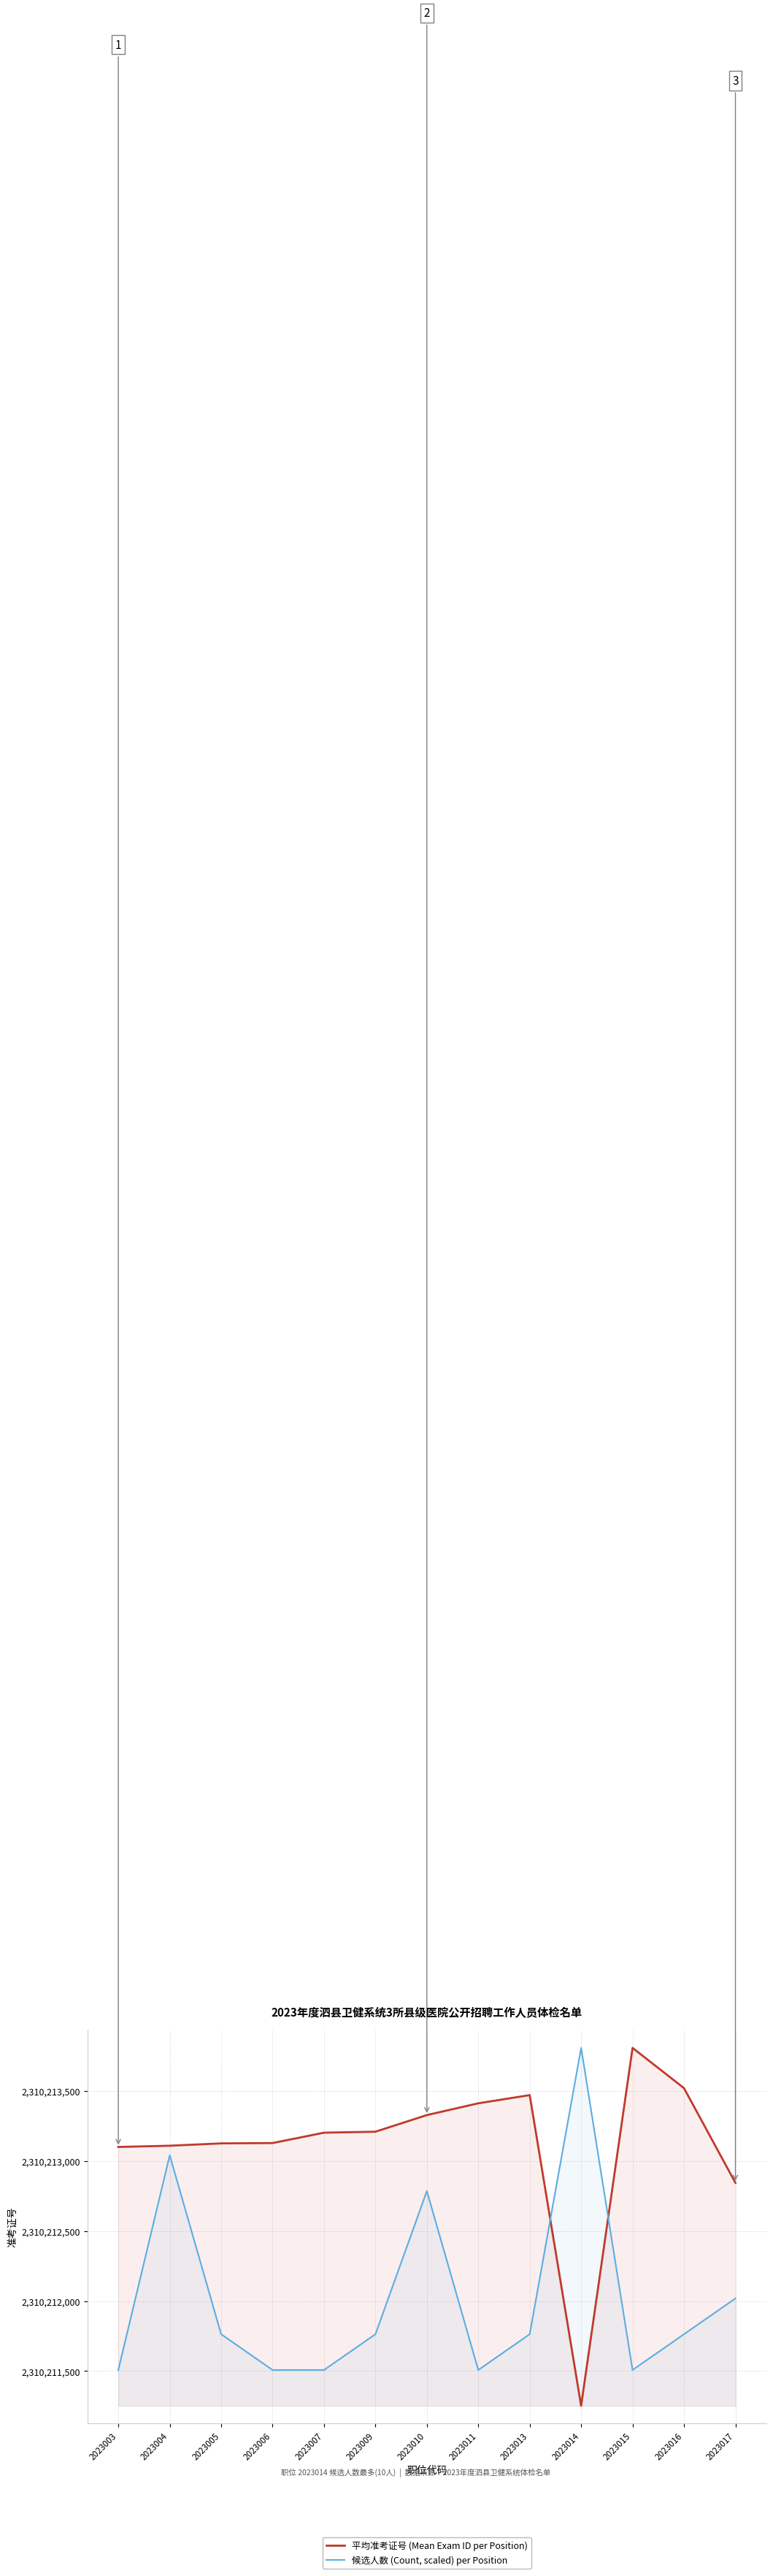

Which has a higher value, 2023005 or 2023004?

2023005